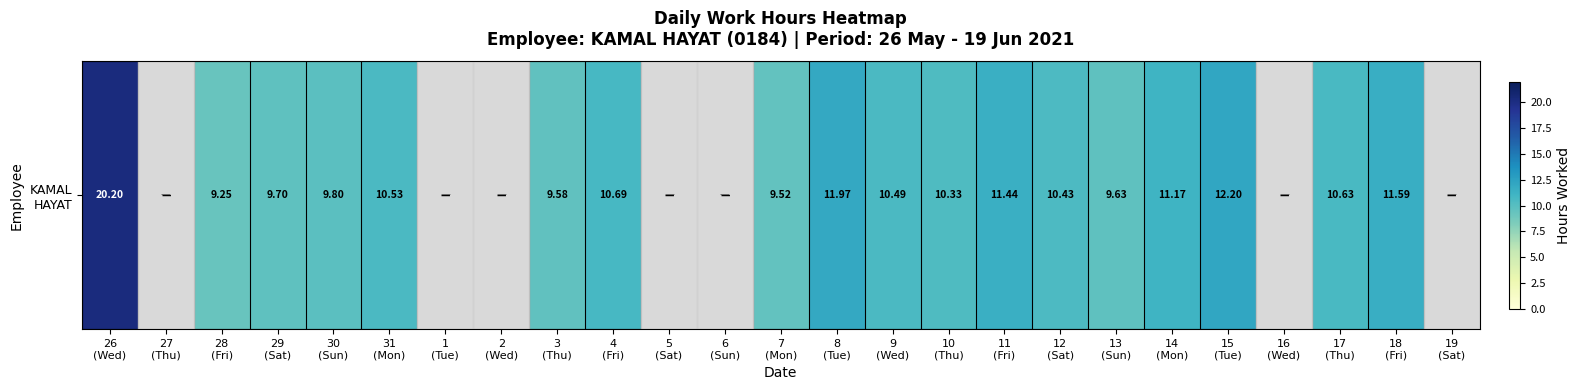

What is the sum of all values?

199.2